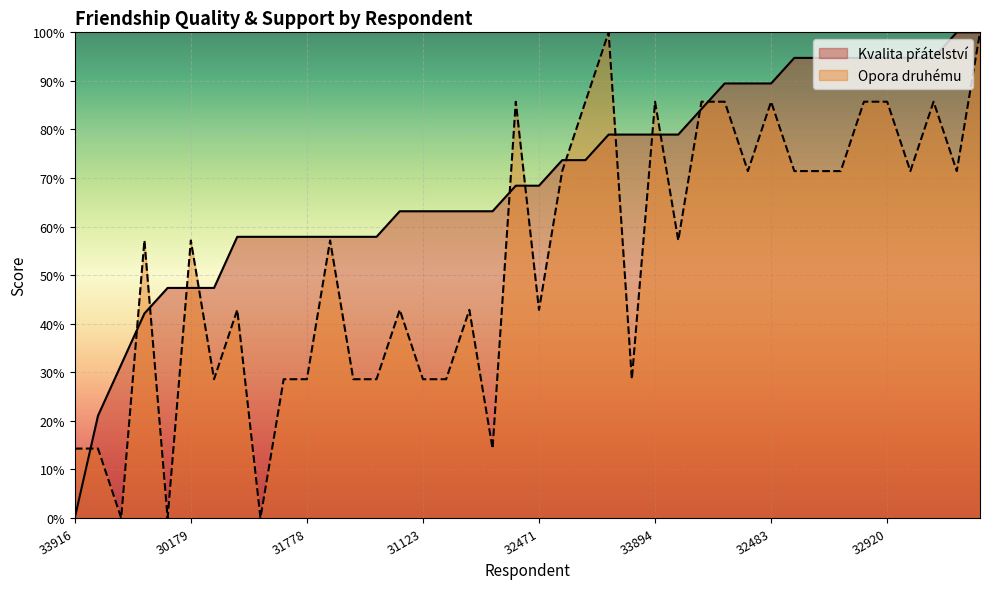

What is the average value of the Opora druhému series?

53.6